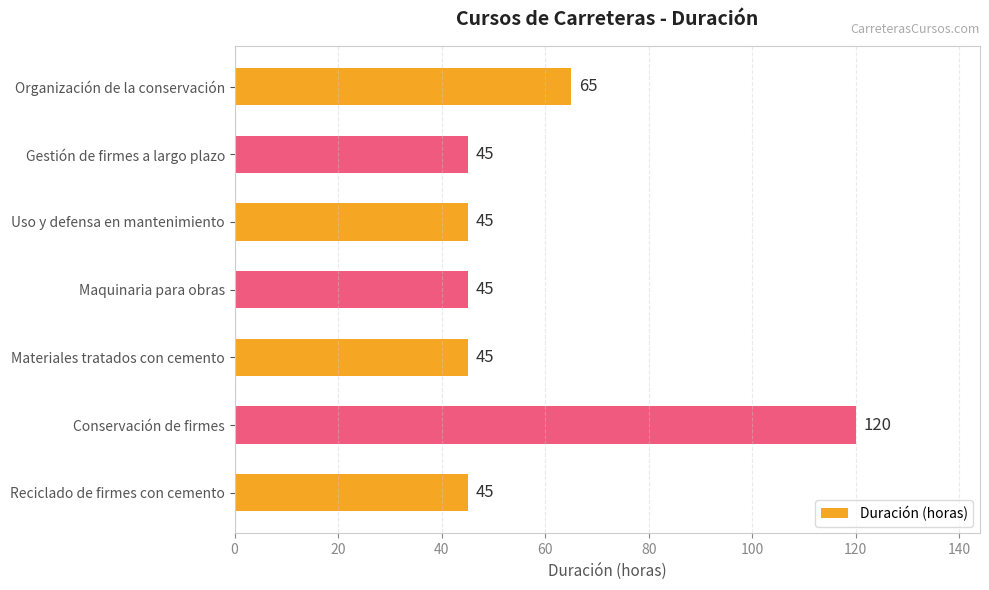

Reading bottom to top, extract all data points from this chart.

Reciclado de firmes con cemento=45	Conservación de firmes=120	Materiales tratados con cemento=45	Maquinaria para obras=45	Uso y defensa en mantenimiento=45	Gestión de firmes a largo plazo=45	Organización de la conservación=65